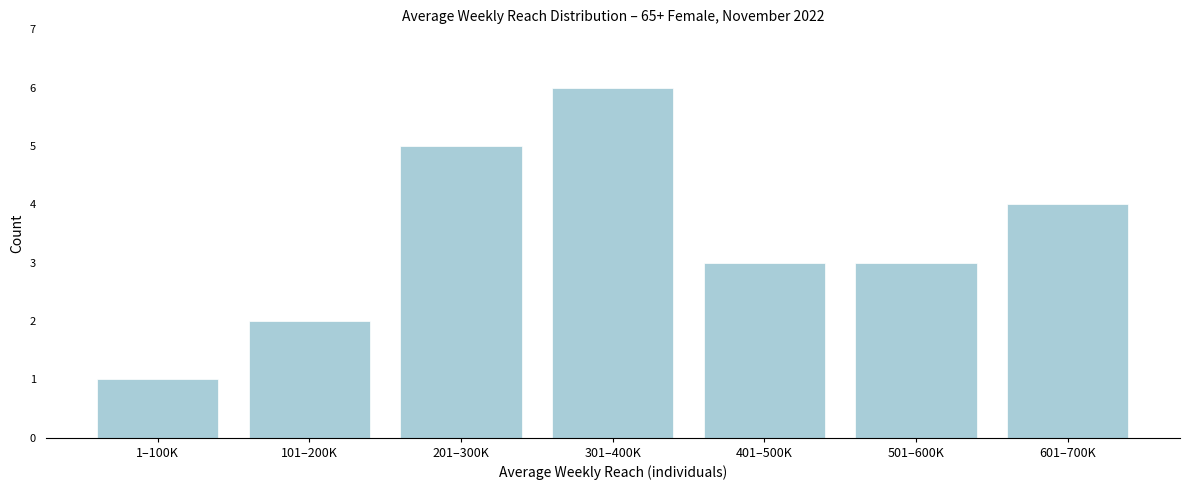

Reading left to right, extract all data points from this chart.

1–100K=1	101–200K=2	201–300K=5	301–400K=6	401–500K=3	501–600K=3	601–700K=4